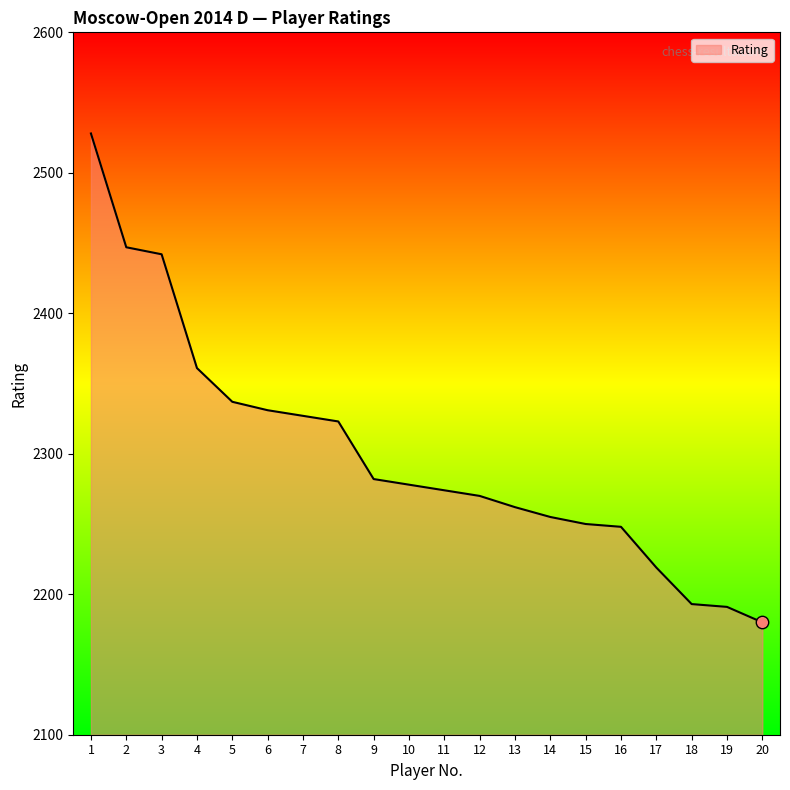

What is the ratio of the value at 15 to the value at 14?

1.0